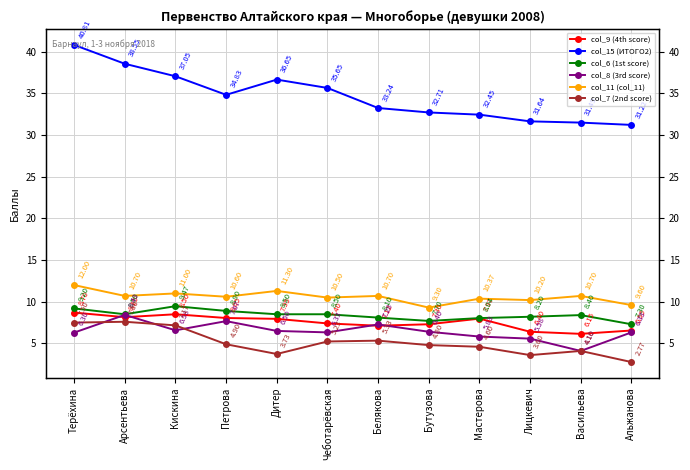

At which category does col_15 (ИТОГО2) reach its first local valley?

Петрова